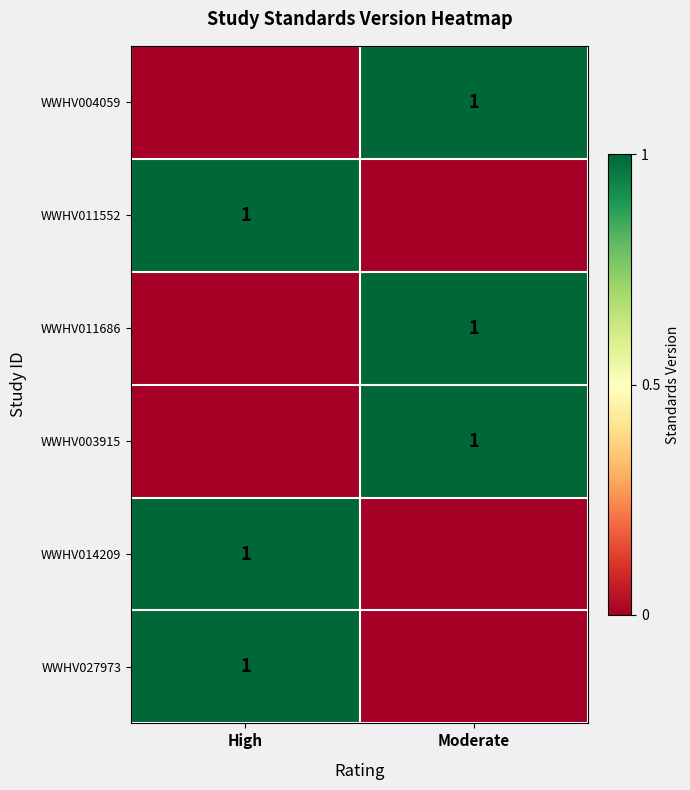

True or false: WWHV011552 has a value of 1 at High.

True